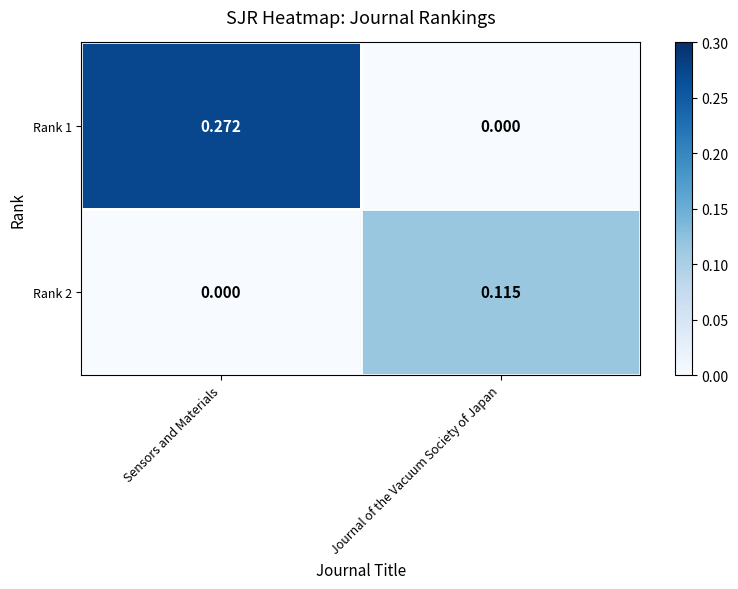

Where is Rank 1 nearest to the value 0?

Journal of the Vacuum Society of Japan